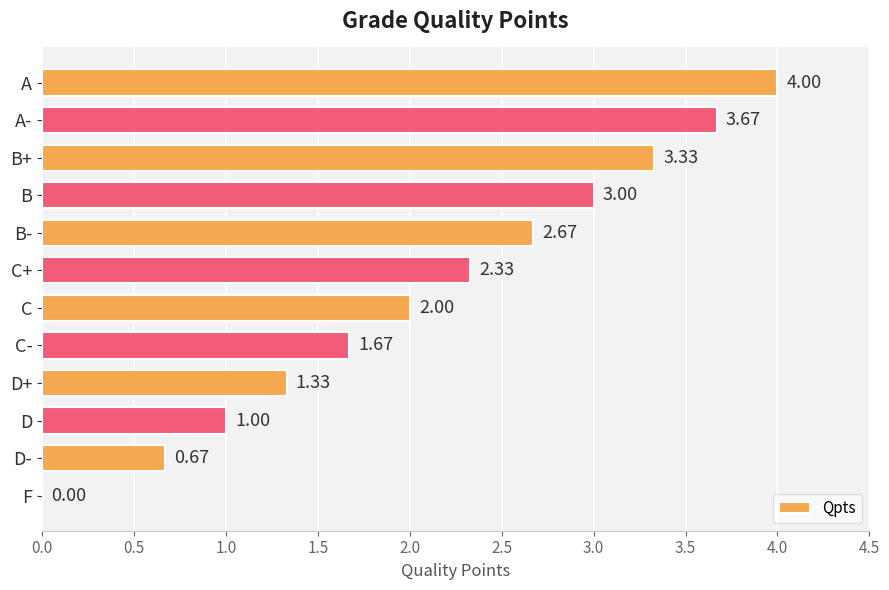

What is the average value?

2.1